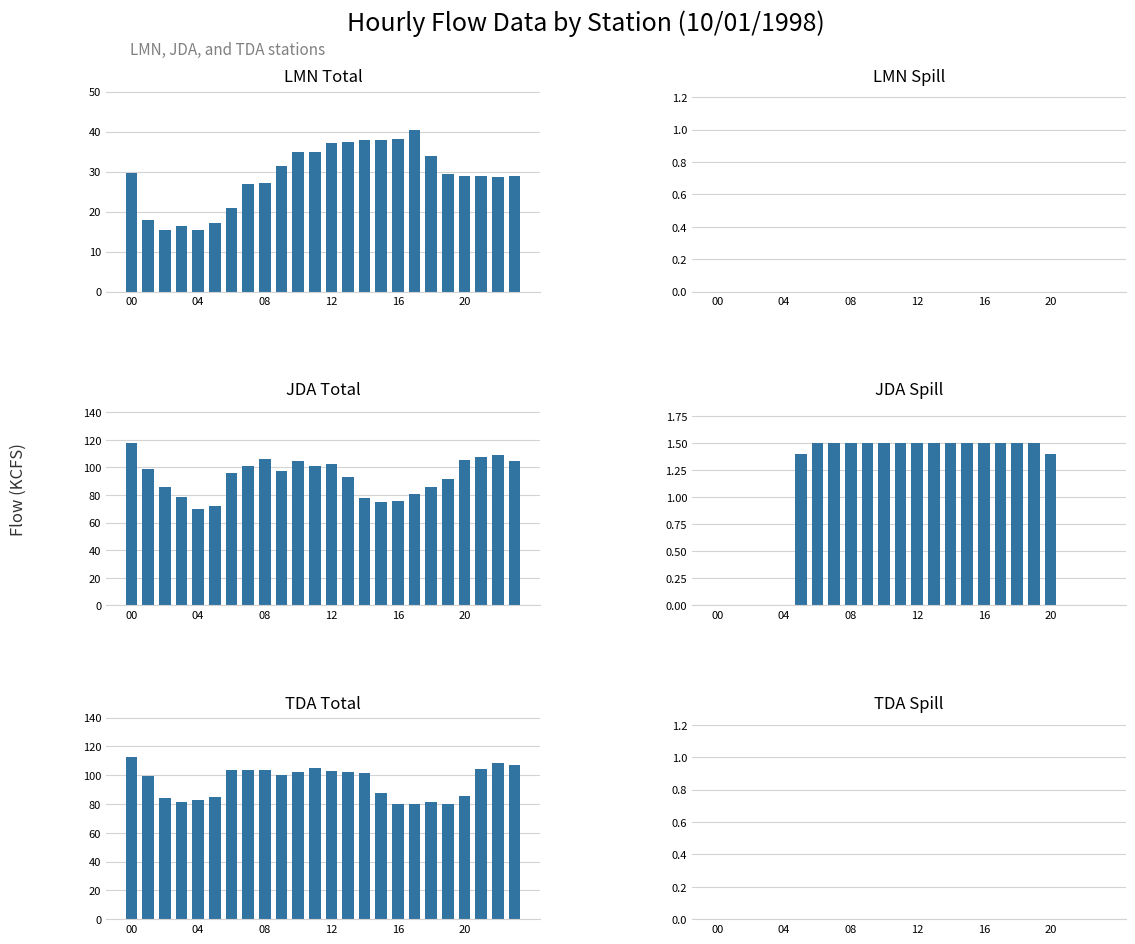

Is the value of LMN Total at 6 greater than the value of JDA Spill at 11?

Yes